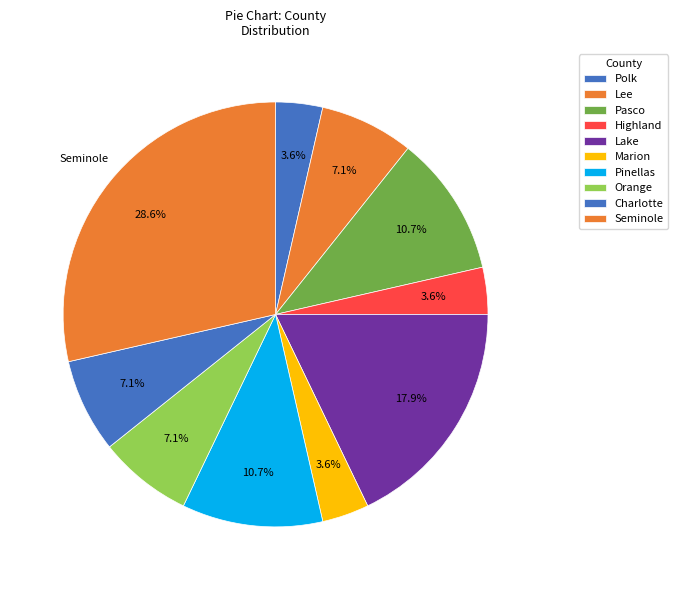

Is Pasco the majority of the pie?

No